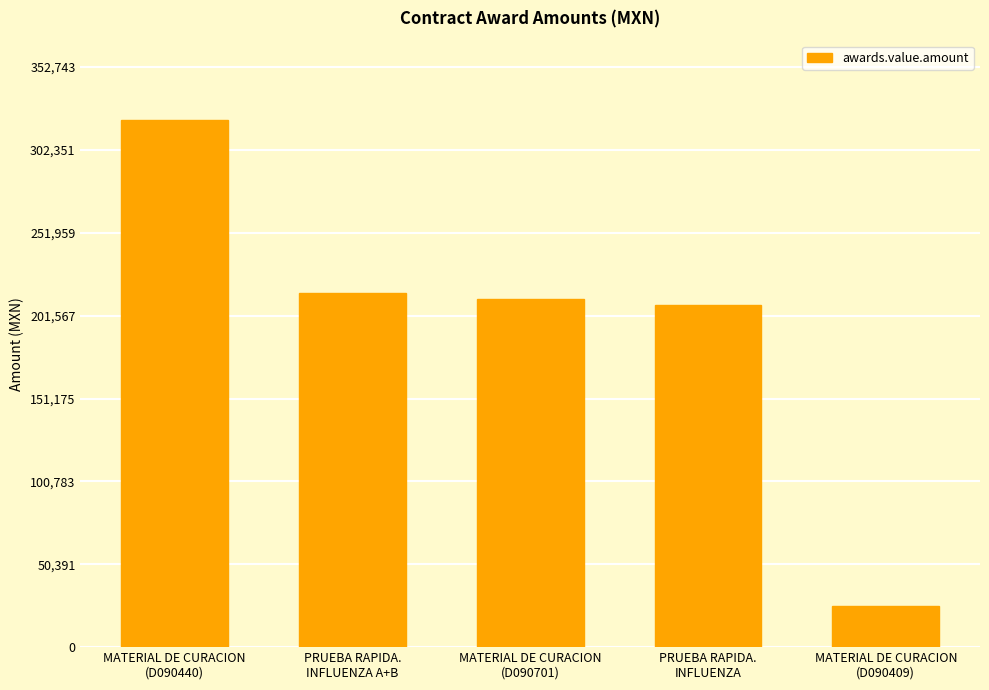

Are the bars horizontal?

No